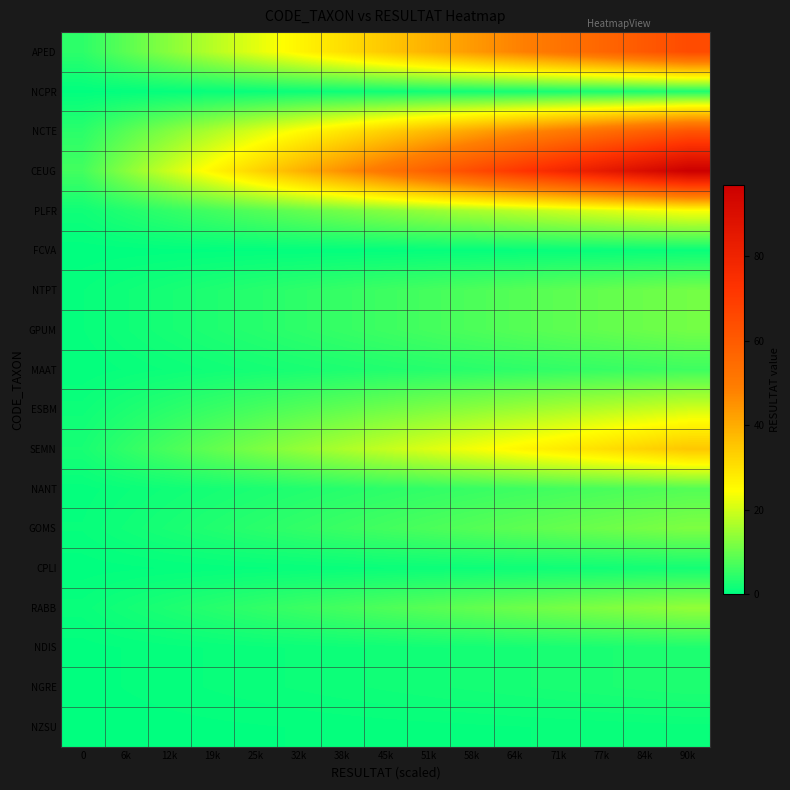

What is the maximum value shown in the chart?

97.0